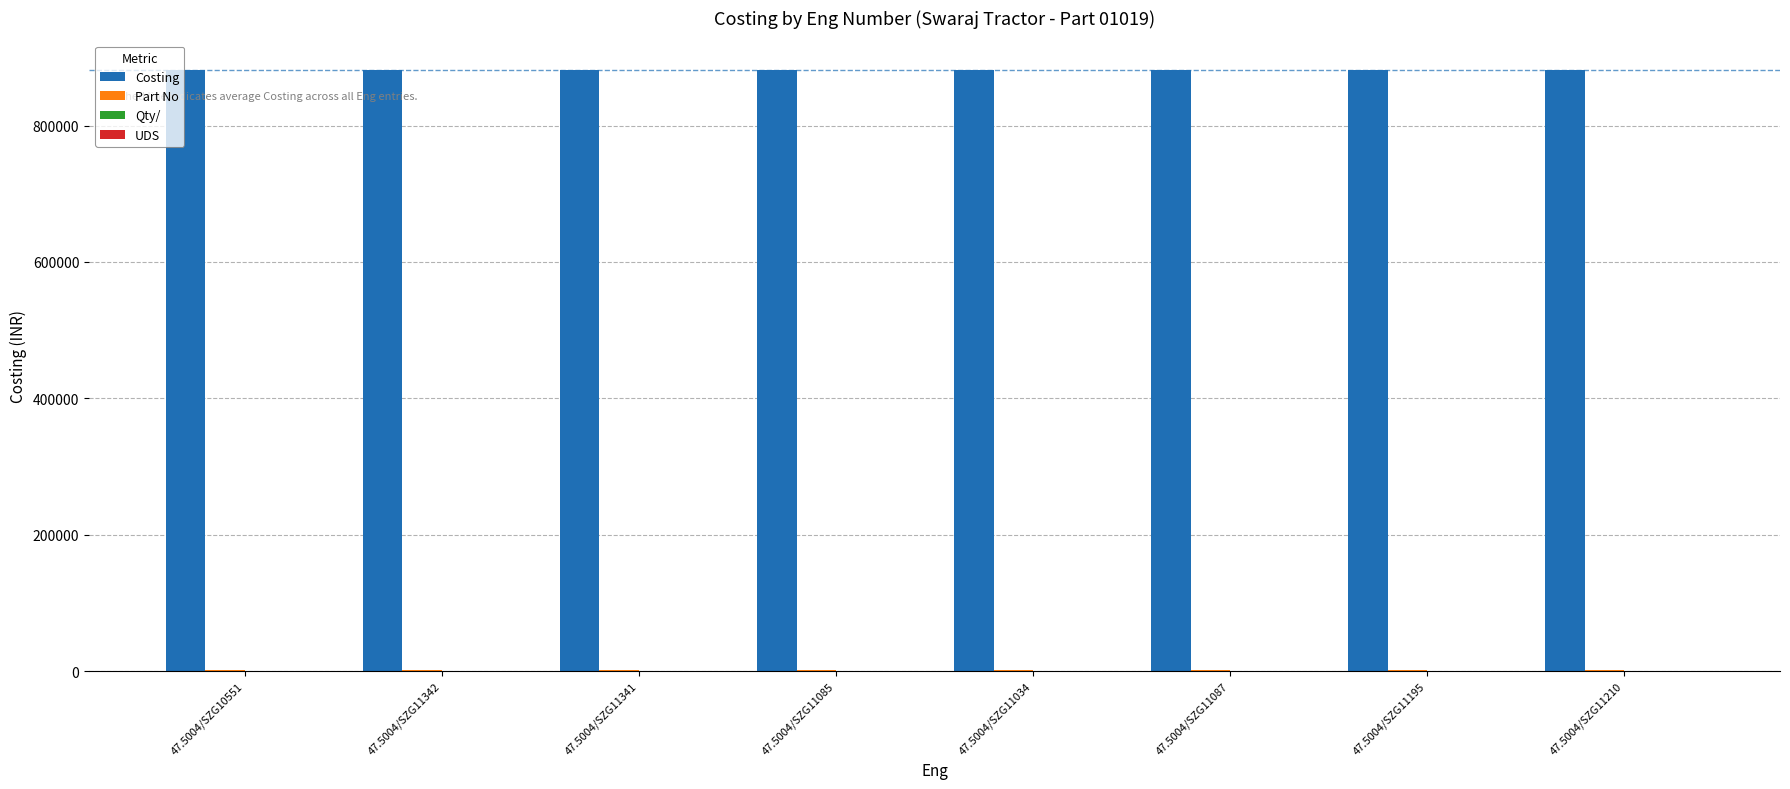

Which series has the largest total across all categories?

Costing